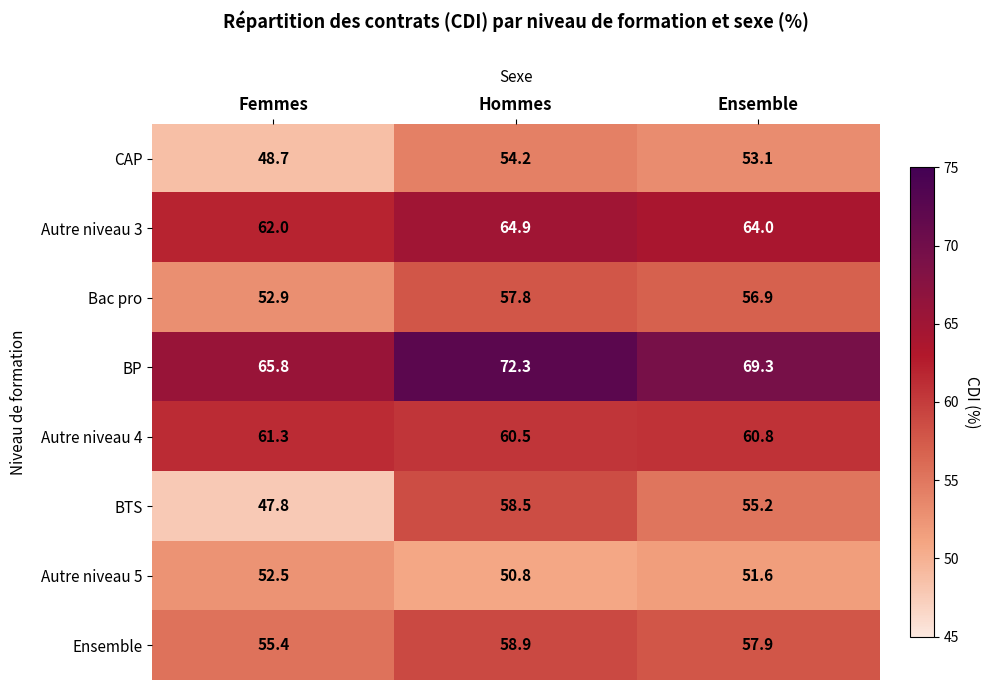

At which label does BP first exceed 69?

Hommes